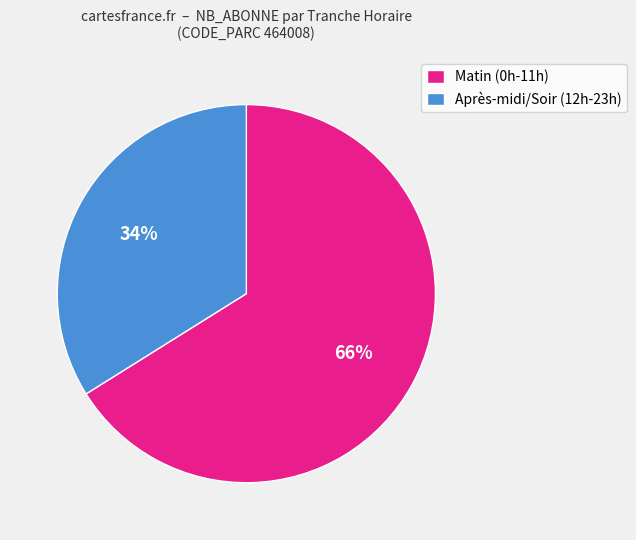

To the nearest percent, what is the average slice percentage?

50%